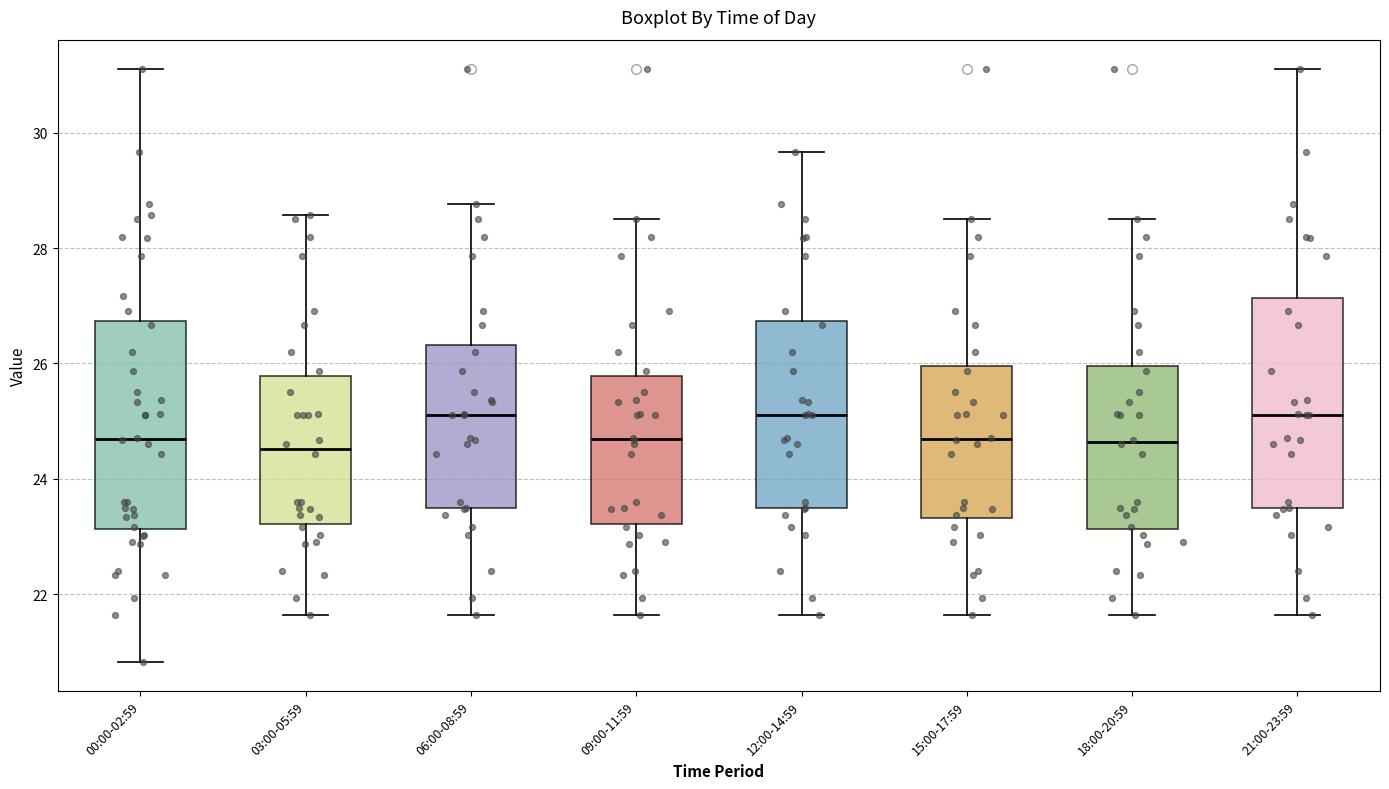

Where is the upper edge of the box for 03:00-05:59 on the y-axis? The values are not printed on the chart, so give them approximately, as read against the axis.

25.8